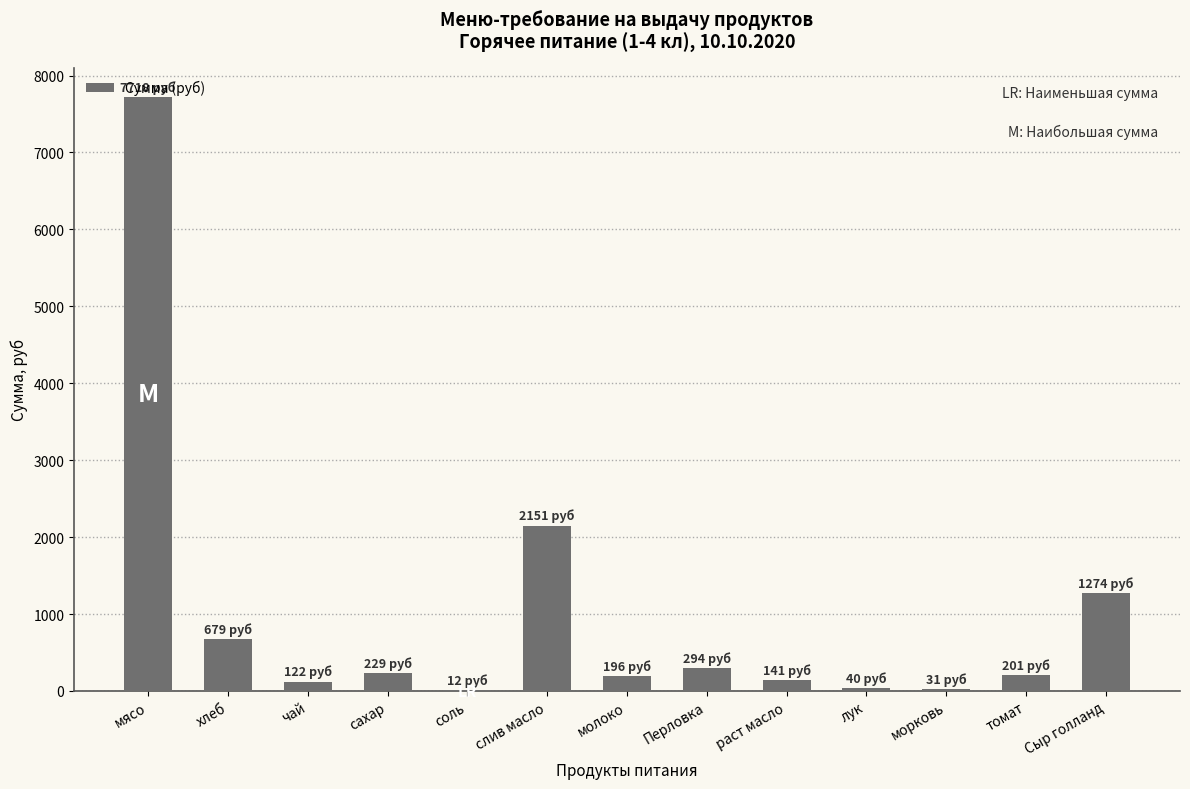

What value does the data have at слив масло?

2150.6